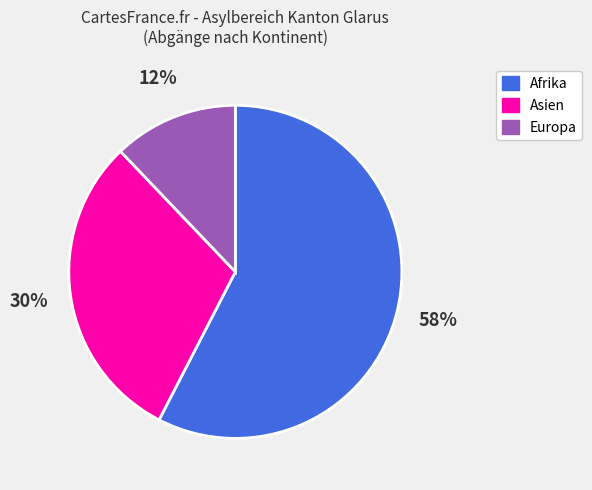

Is there a majority slice in this chart?

Yes